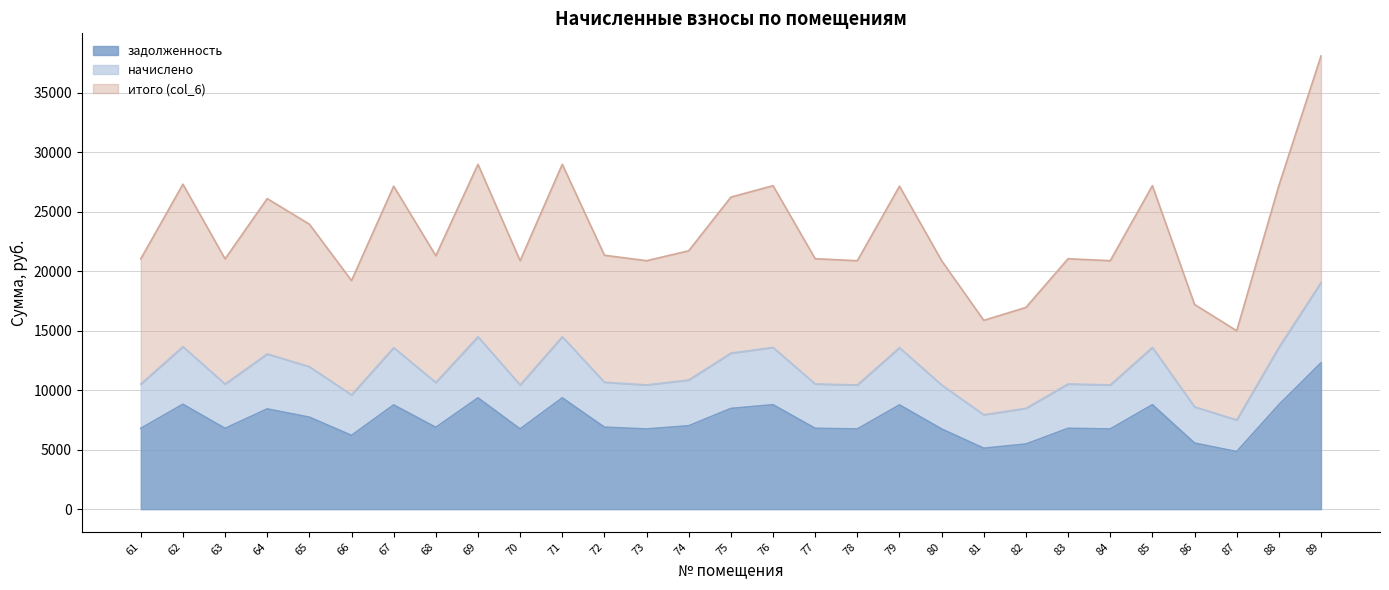

True or false: начислено and задолженность intersect in this chart.

False